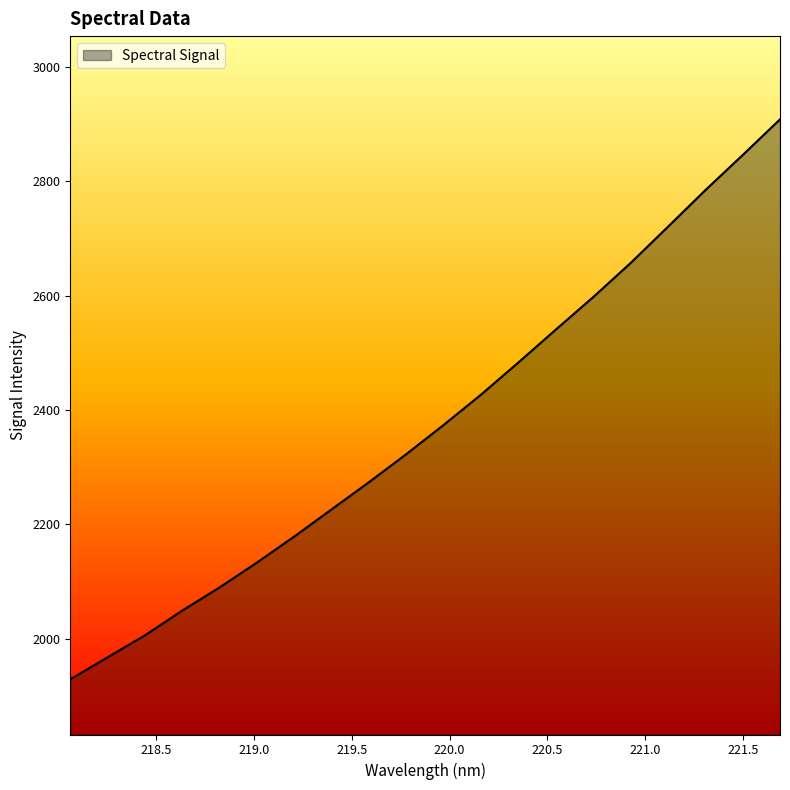

What is the difference between the maximum and minimum values?

978.1